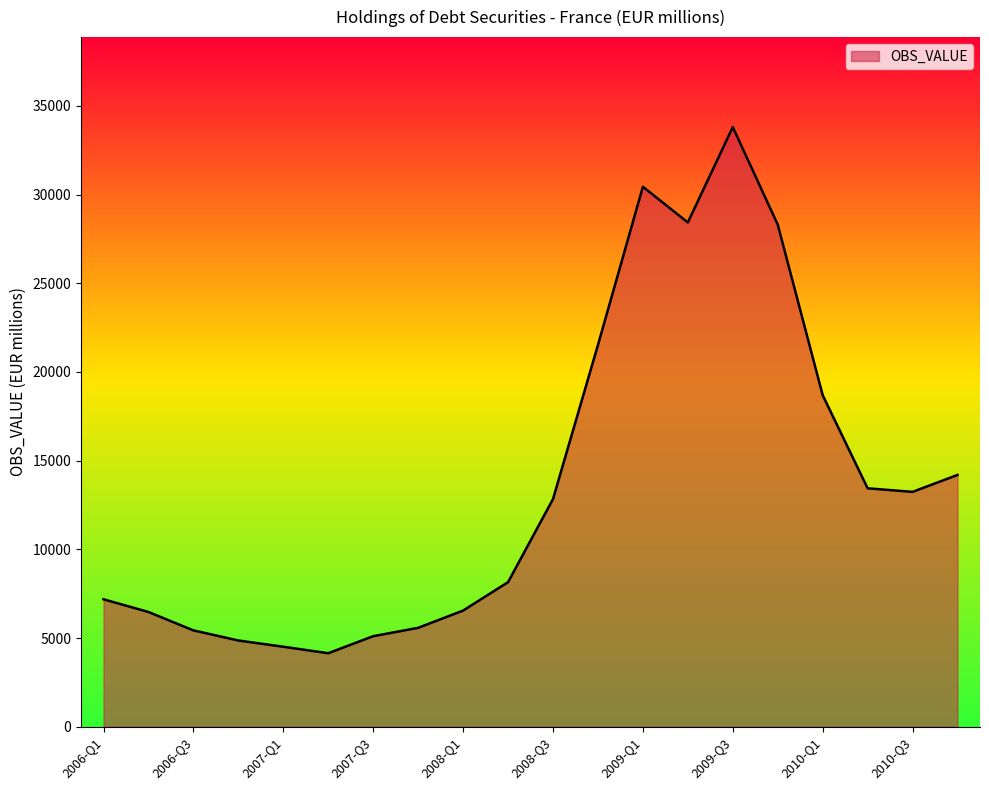

What is the greatest value displayed?

33804